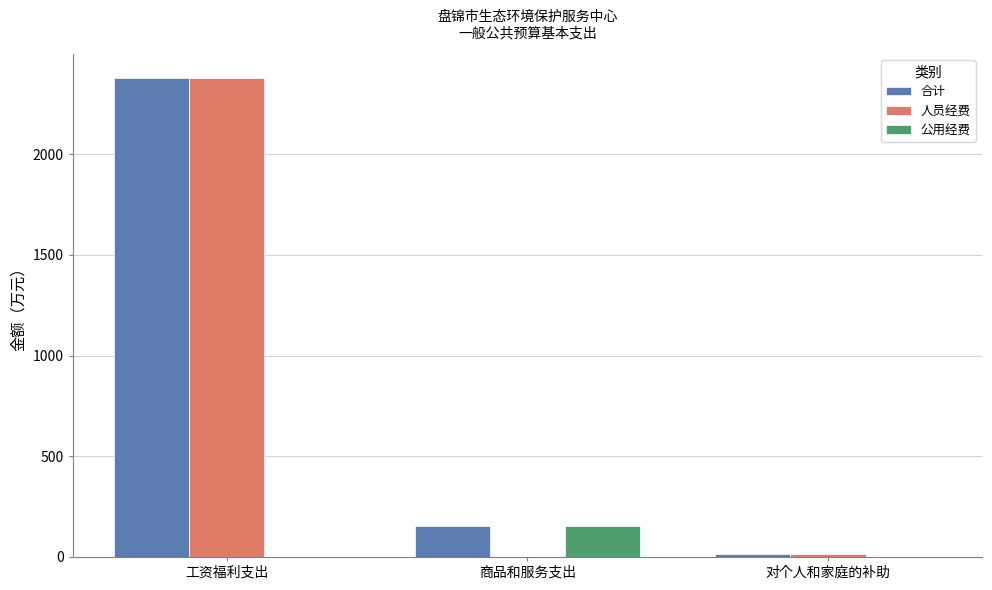

Between 工资福利支出 and 商品和服务支出, which series saw the biggest shift?

人员经费